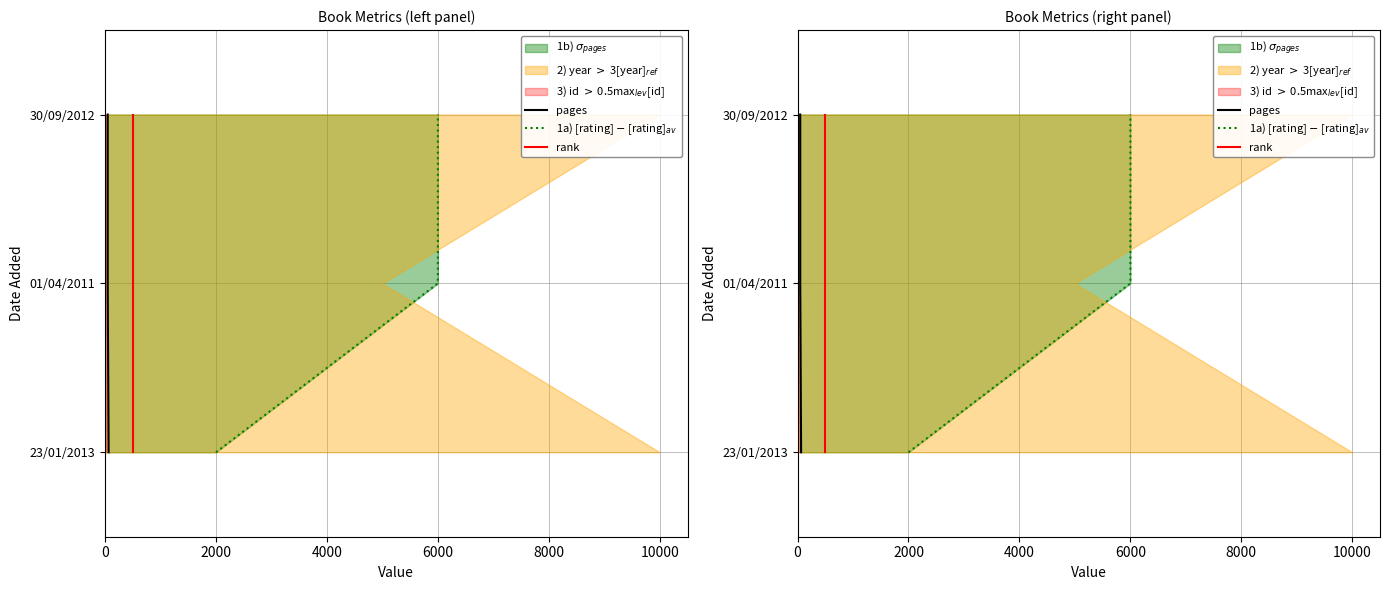

Is the value of 1a) [rating] $-$ [rating]$_{av}$ at 4000 greater than the value of rank at 4000?

No